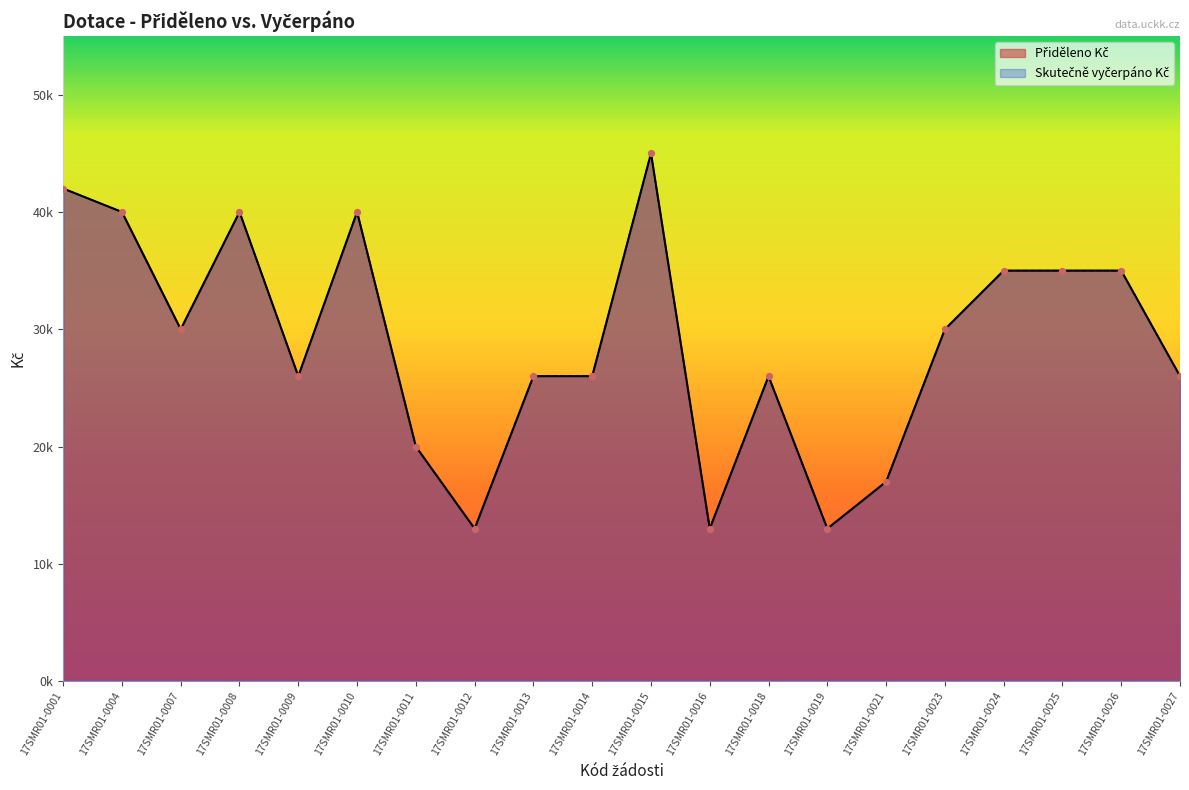

Which series has the widest spread of Y values?

Přiděleno Kč